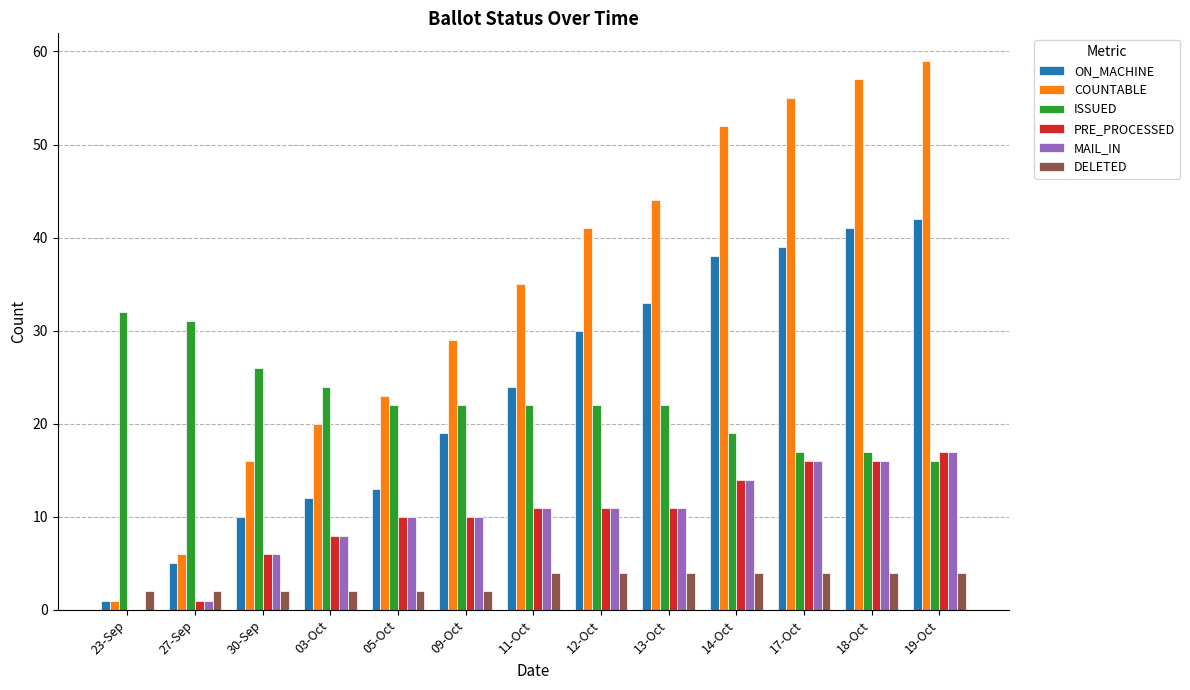

Which series has the largest total across all categories?

COUNTABLE